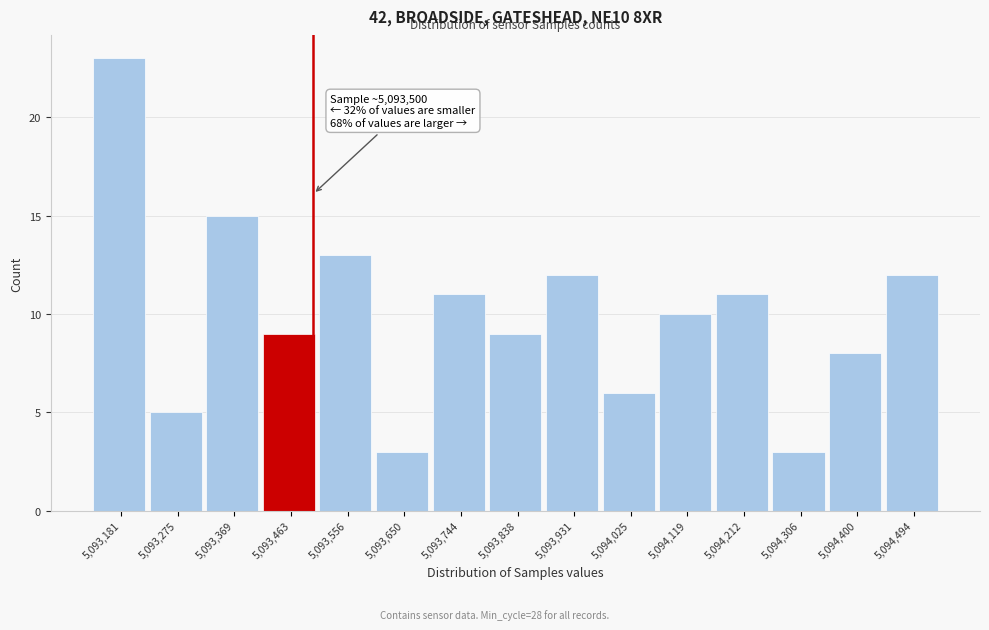

Which range on the x-axis has the tallest bar?

5093140 to 5093230